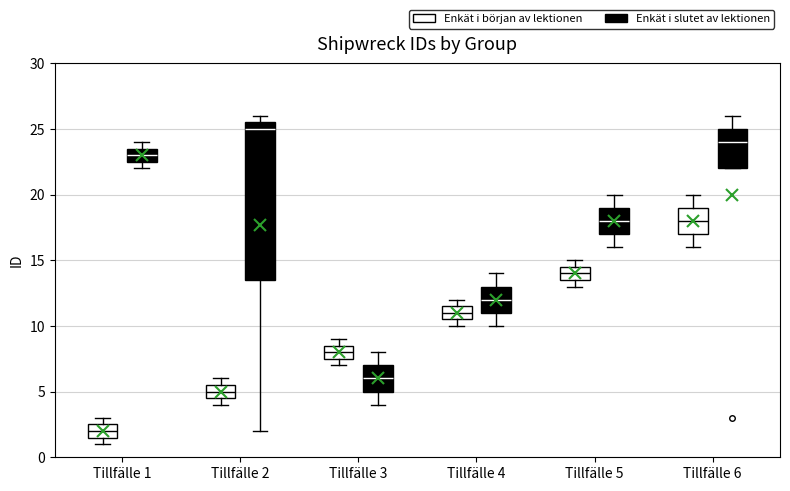

Where is the upper edge of the box for Tillfälle 5 (Enkät i början av lektionen) on the y-axis? The values are not printed on the chart, so give them approximately, as read against the axis.

14.5